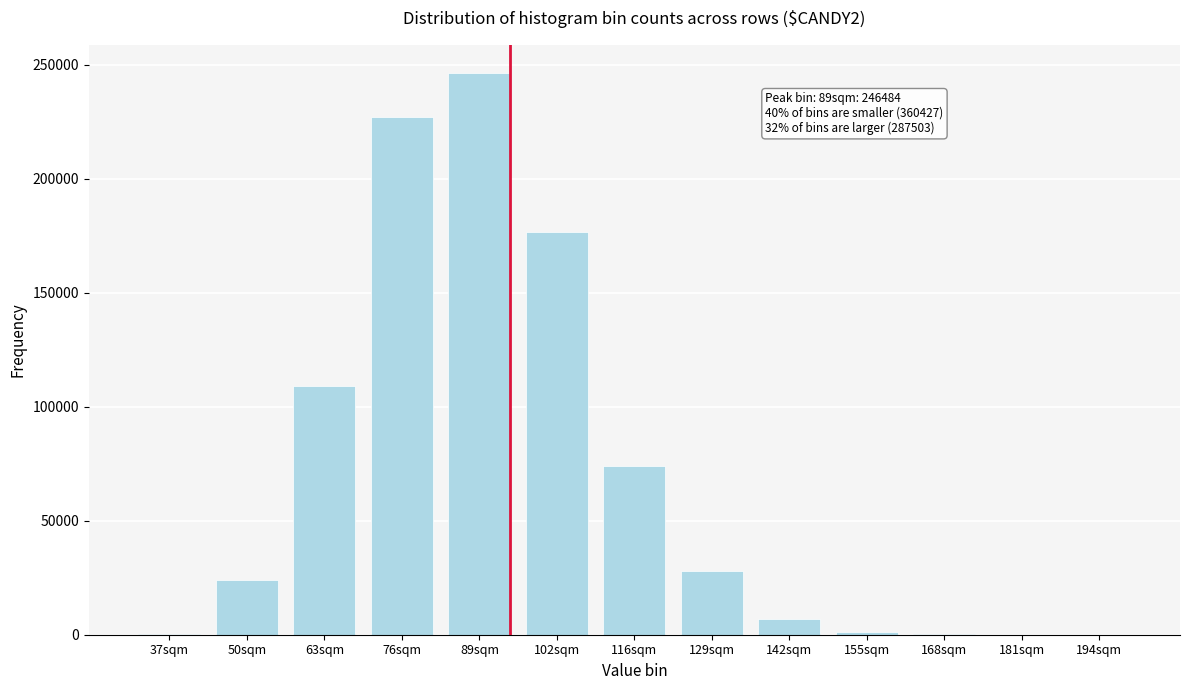

What is the ratio of the value at 89sqm to the value at 63sqm?

2.3